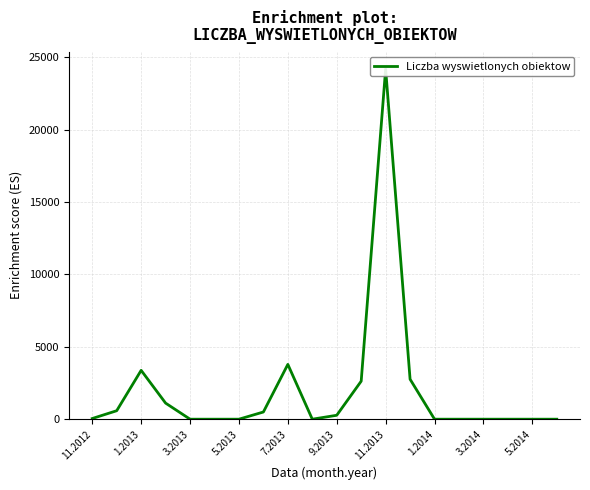

The chart shows a value of -15666 at 5.2014. True or false?

False